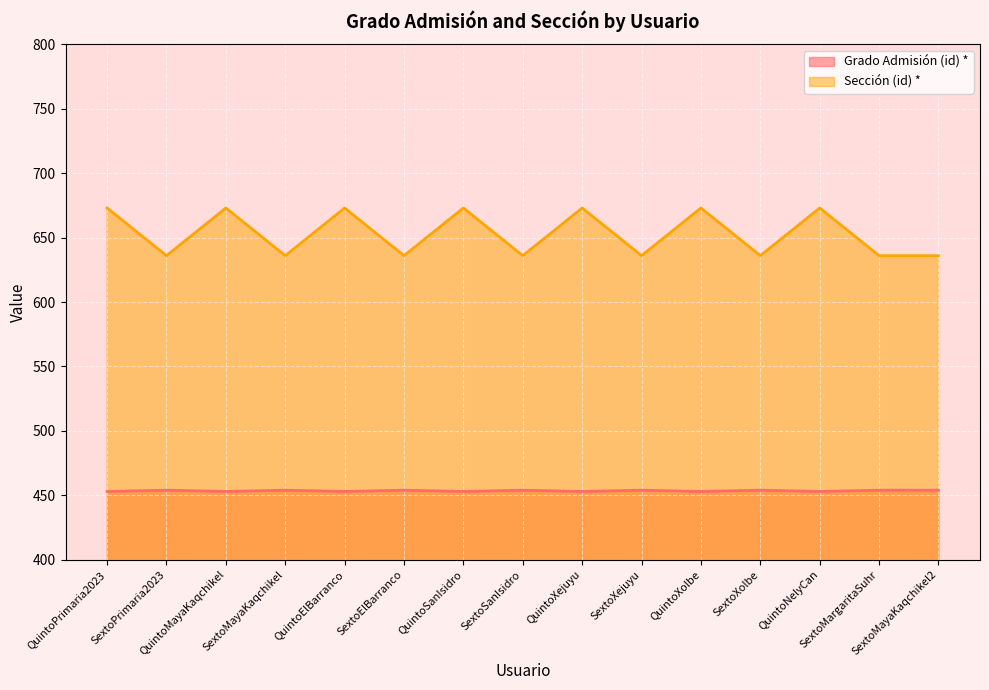

List the labels in order of Grado Admisión (id) * value, smallest first.

QuintoPrimaria2023, QuintoMayaKaqchikel, QuintoElBarranco, QuintoSanIsidro, QuintoXejuyu, QuintoXolbe, QuintoNelyCan, SextoPrimaria2023, SextoMayaKaqchikel, SextoElBarranco, SextoSanIsidro, SextoXejuyu, SextoXolbe, SextoMargaritaSuhr, SextoMayaKaqchikel2